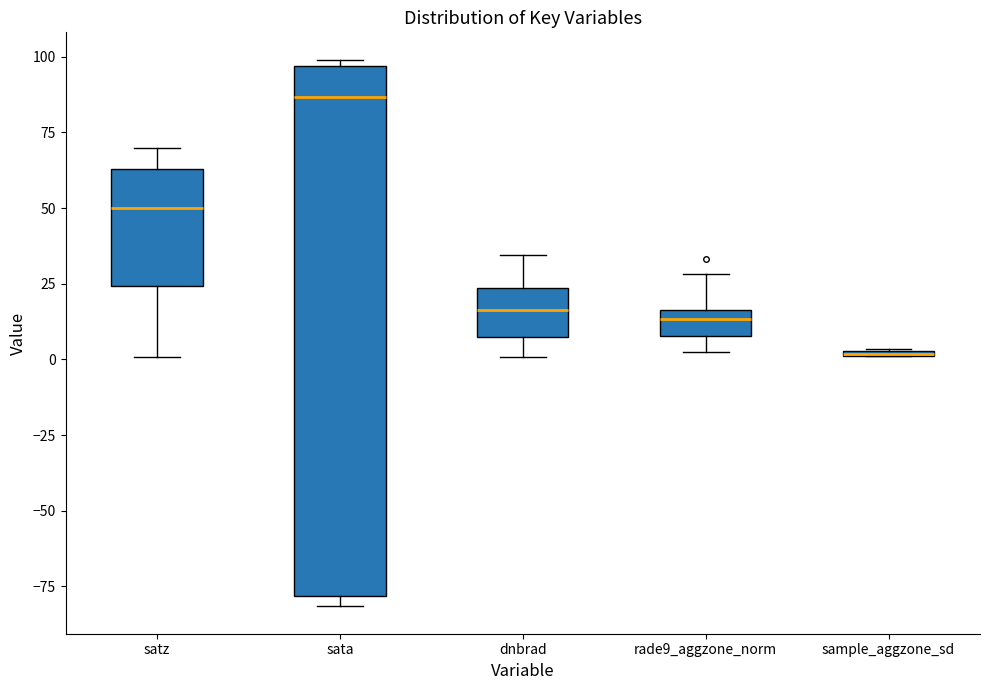

Where does the upper whisker of the box for satz end on the y-axis? The values are not printed on the chart, so give them approximately, as read against the axis.

70